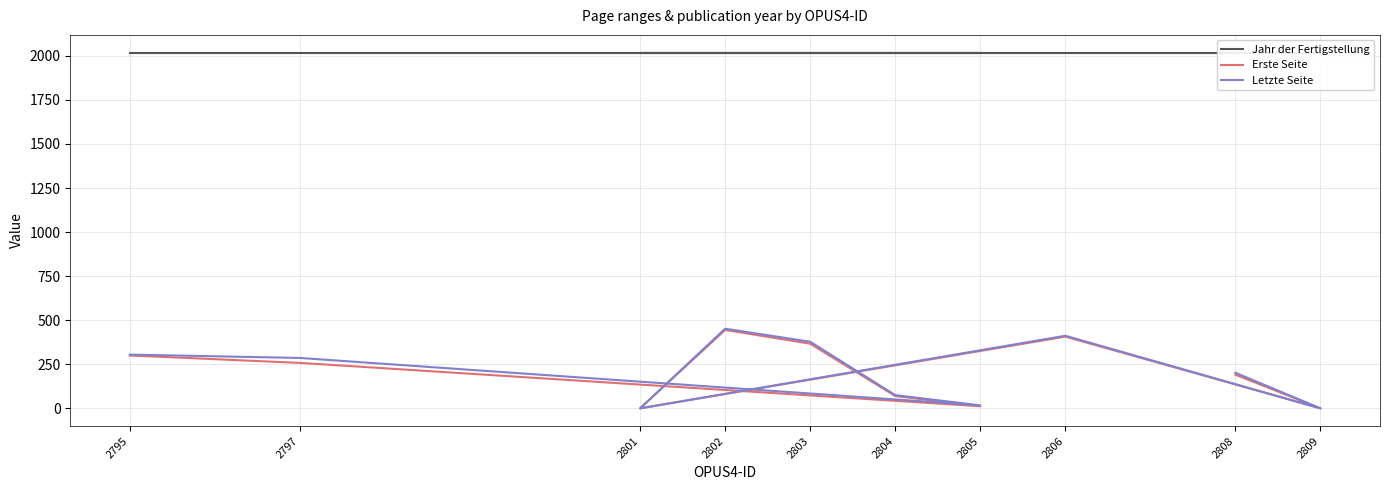

What is the total value across all series at 2795?

2623